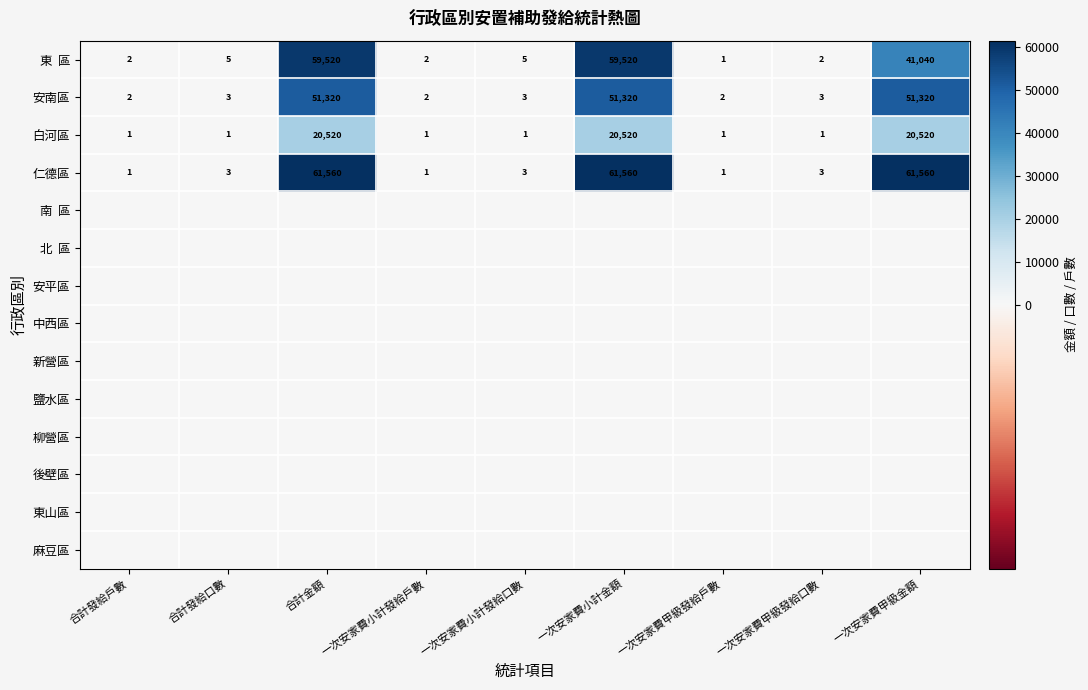

What value does the 安南區 series have at 一次安家費小計金額, to the nearest 50?

51300